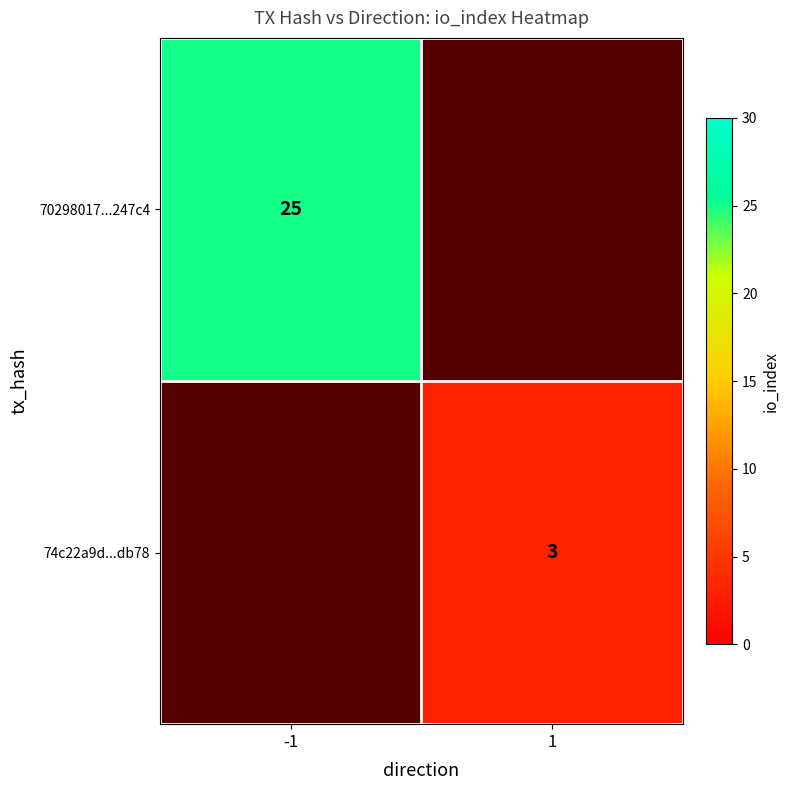

True or false: 74c22a9d...db78 has a value of 5 at 1.

False